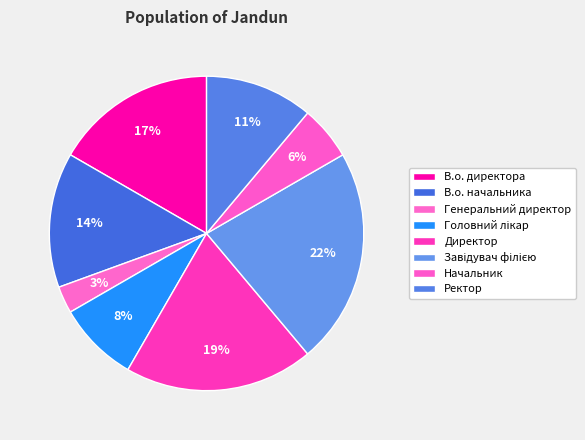

What portion of the pie excludes Генеральний директор?

97.2%